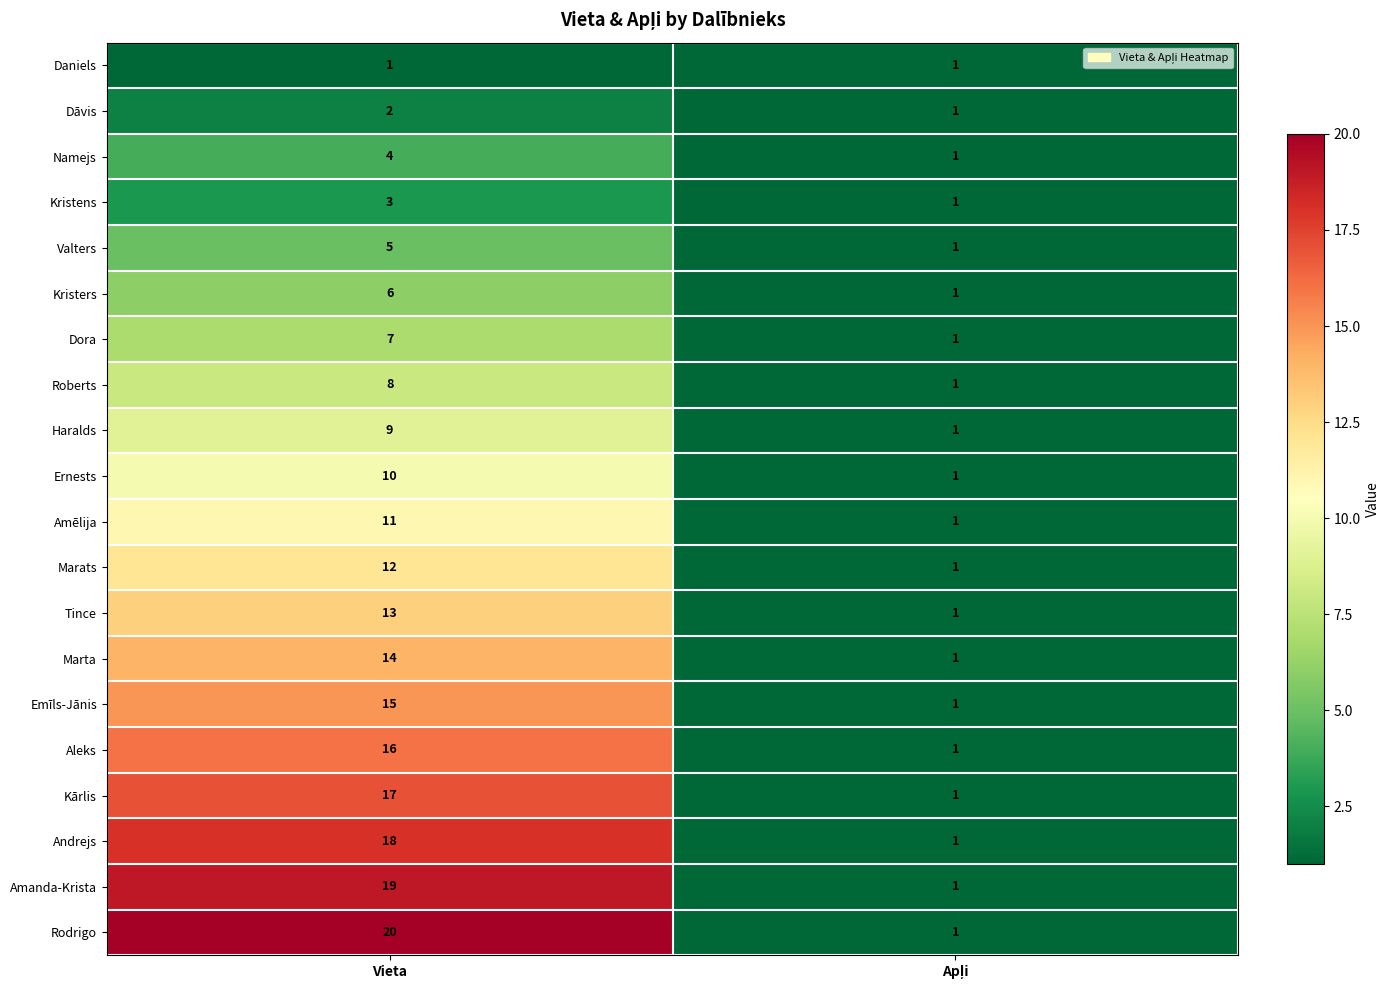

How many values in the Kristers series are below 6?

1